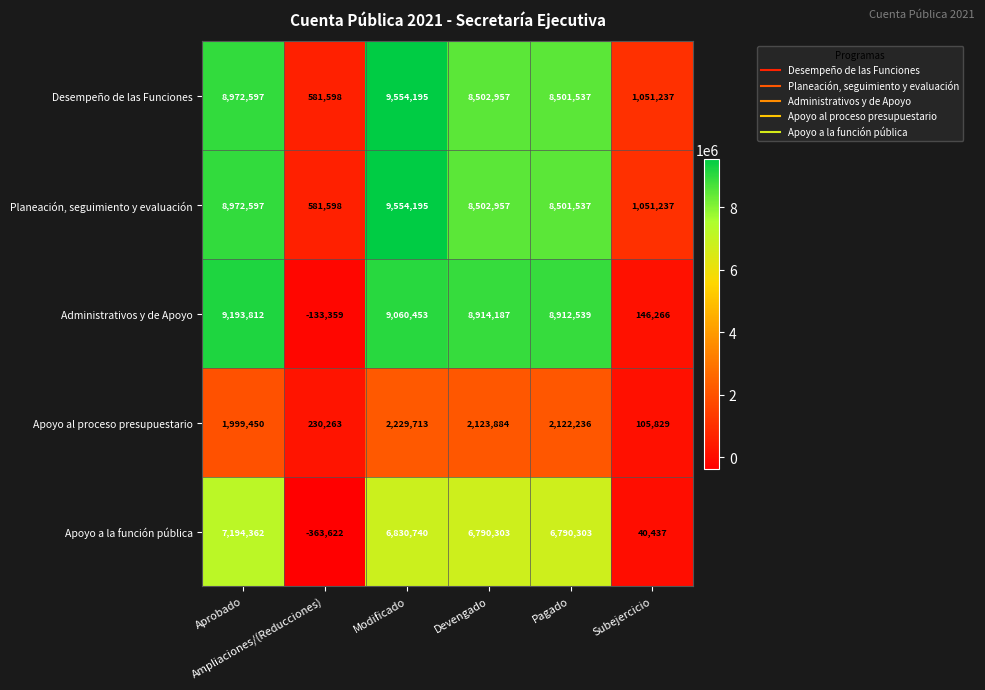

Which series has the largest range (max minus min)?

Administrativos y de Apoyo